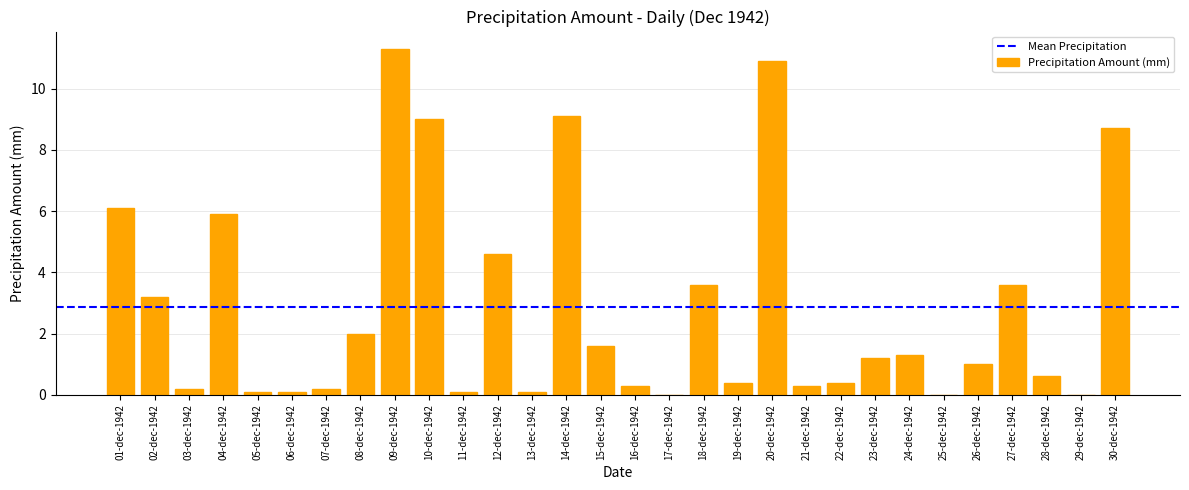

What is the sum of all values?

85.9